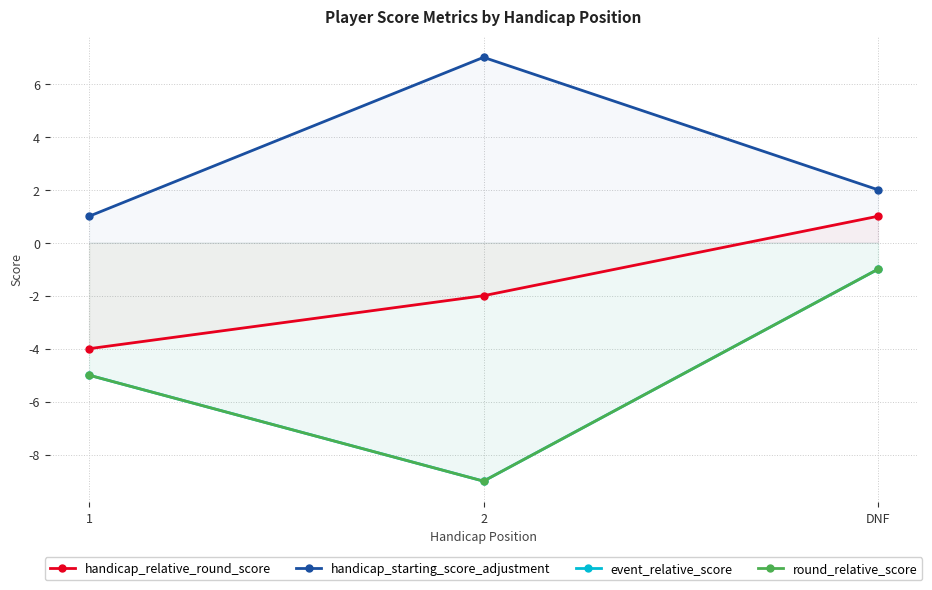

True or false: round_relative_score has a value of -9 at 2.

True